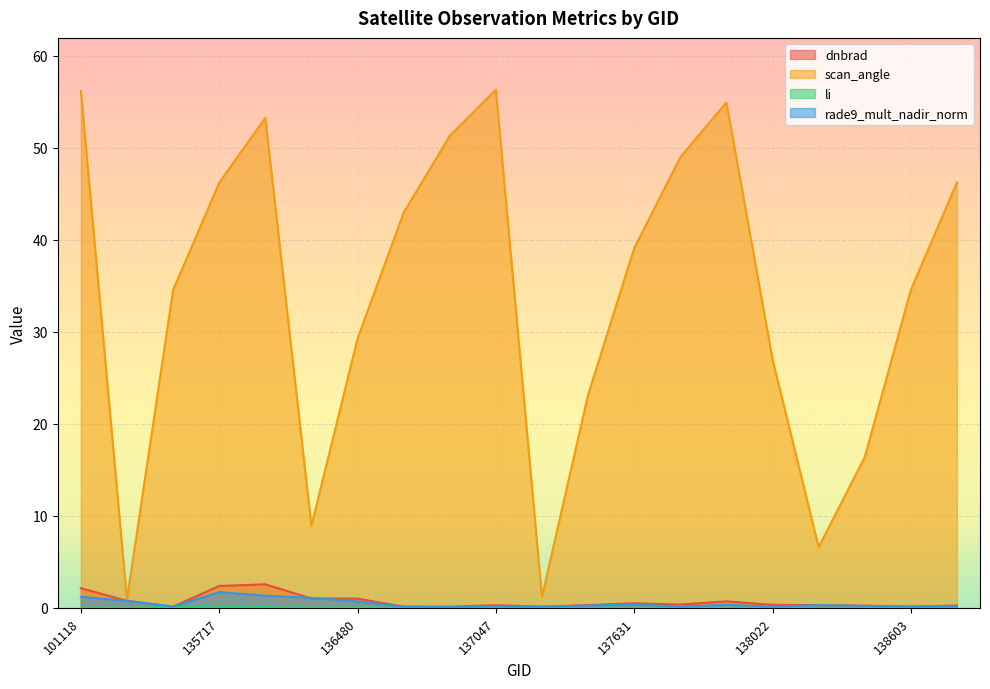

What is the average value of the rade9_mult_nadir_norm series?

0.5